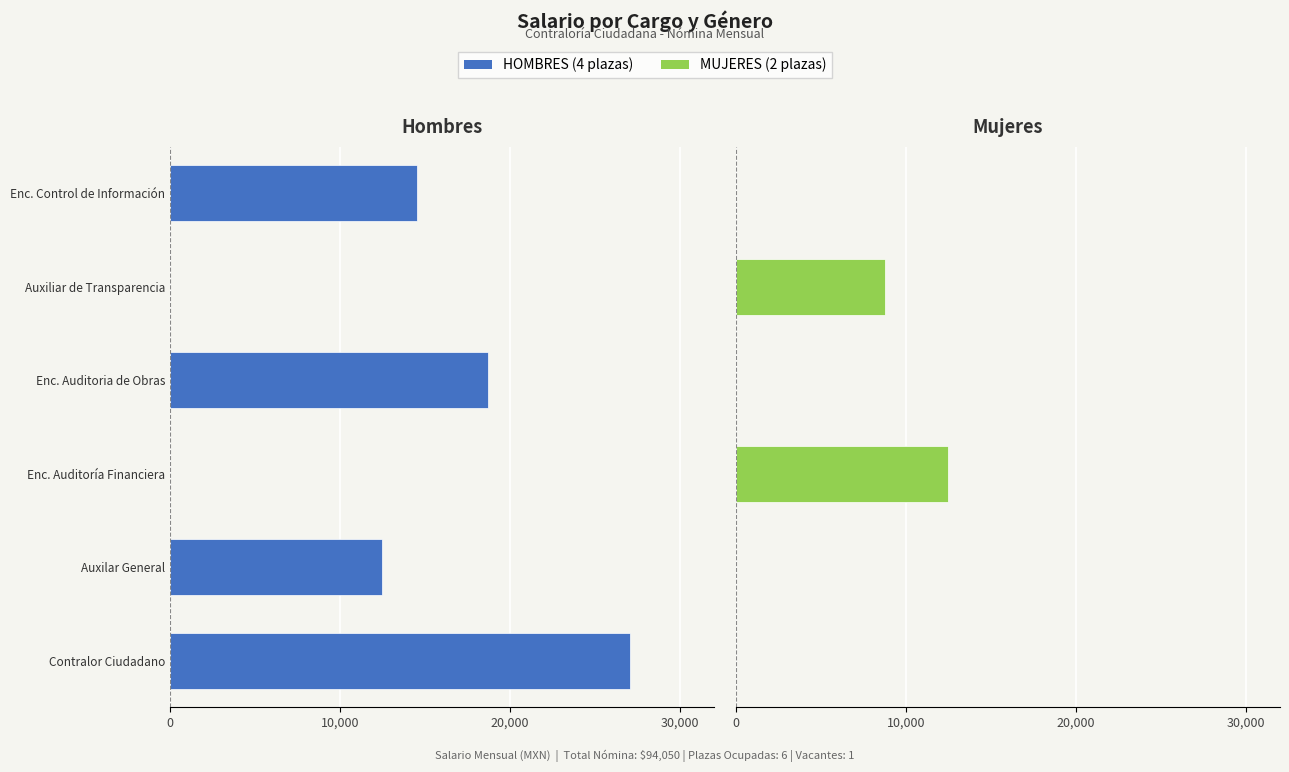

Between Auxilar General and Enc. Auditoría Financiera, which series saw the biggest shift?

HOMBRES